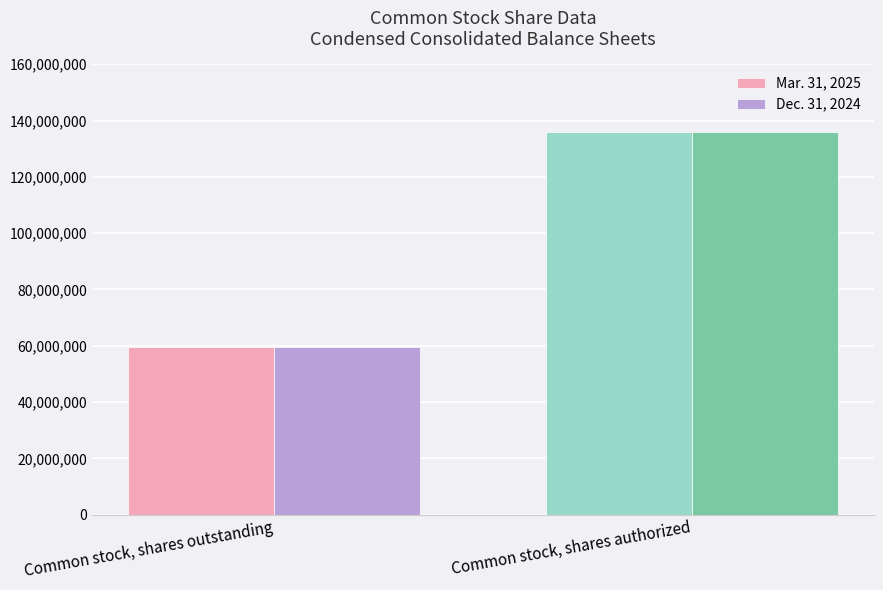

Reading right to left, transcribe all the data shown in this chart.

Mar. 31, 2025: Common stock, shares authorized=136000000	Common stock, shares outstanding=59570000
Dec. 31, 2024: Common stock, shares authorized=136000000	Common stock, shares outstanding=59484000